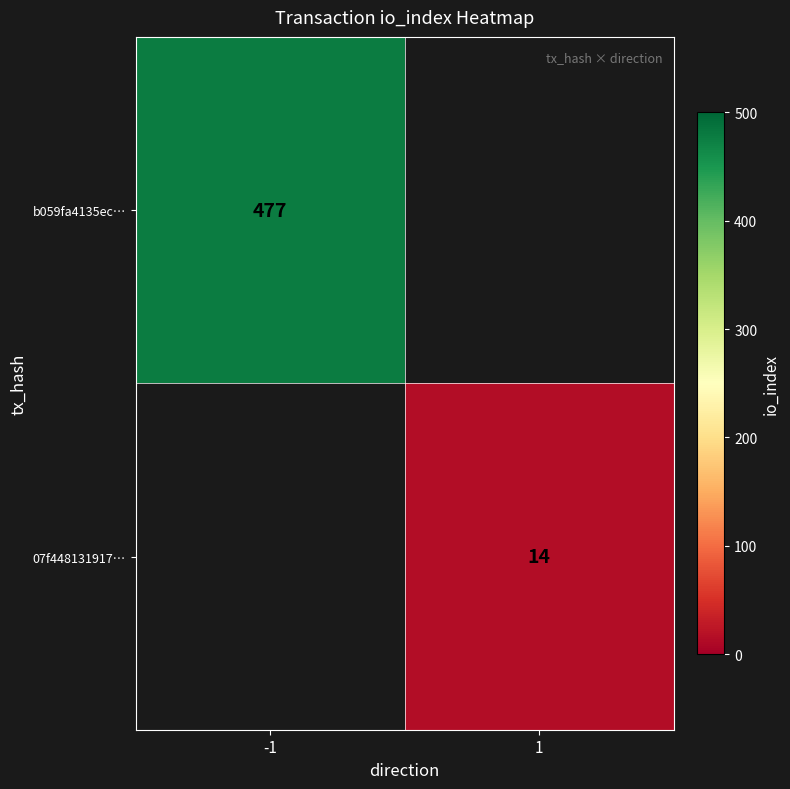

True or false: 07f448131917… has a value of 3.3 at 1.

False